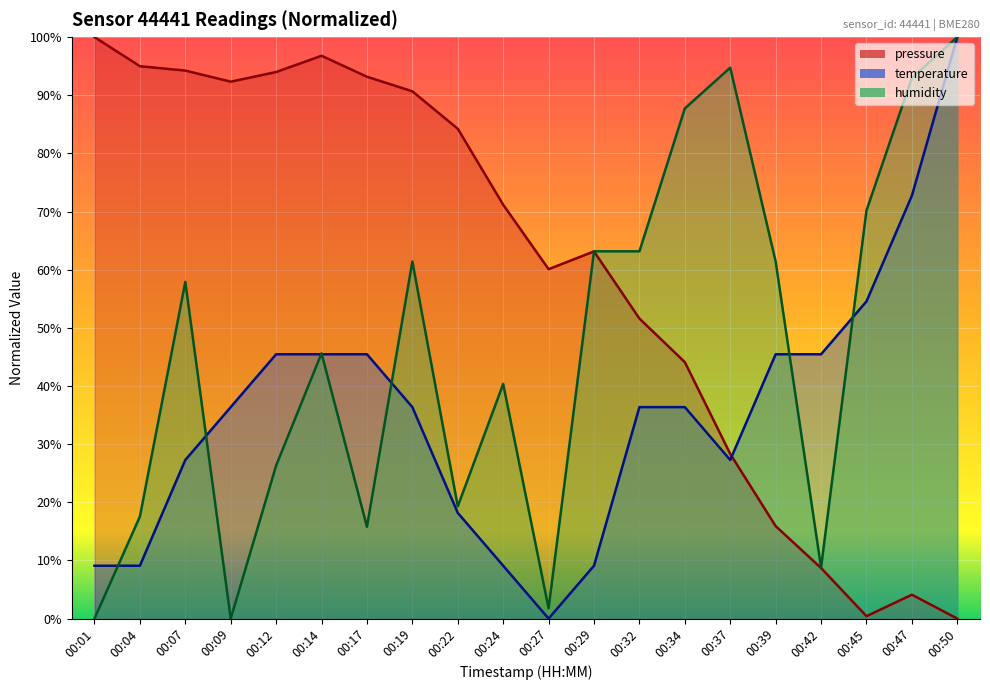

What is the maximum value shown in the chart?

100.0